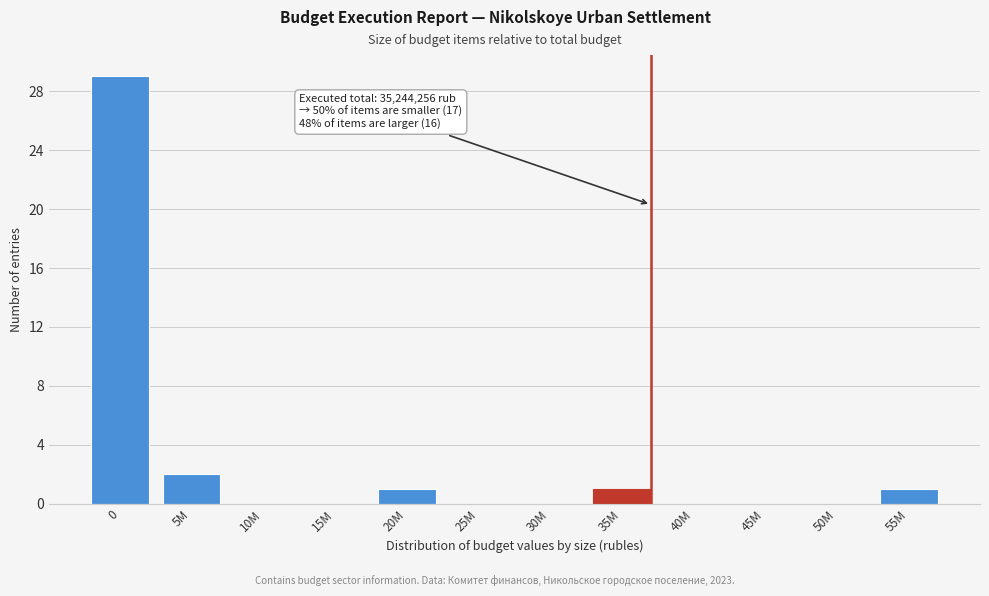

Reading left to right, extract all data points from this chart.

0=29	5M=2	10M=0	15M=0	20M=1	25M=0	30M=0	35M=1	40M=0	45M=0	50M=0	55M=1